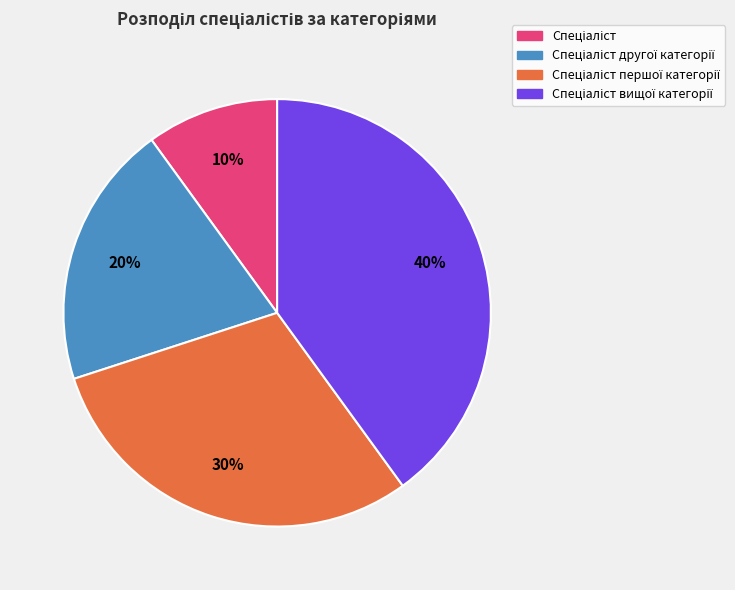

Does any single category account for the majority?

No